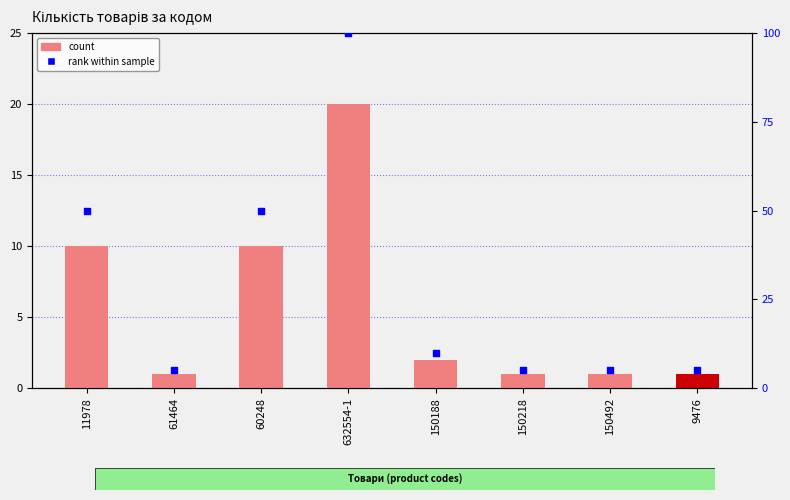

At which category is the sum across all series the highest?

632554-1